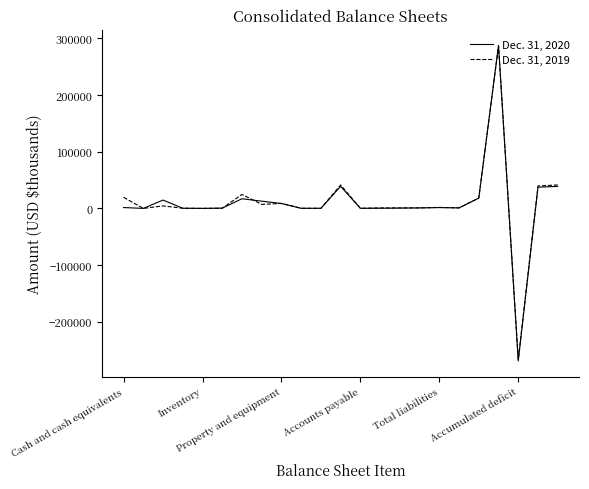

What are all the series names shown in the legend?

Dec. 31, 2020, Dec. 31, 2019